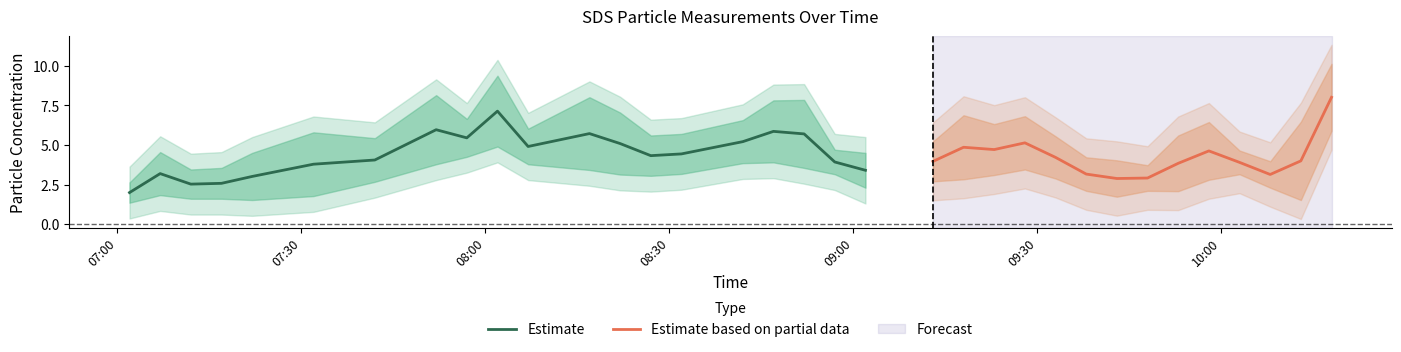

What is the maximum value for Estimate?

7.1